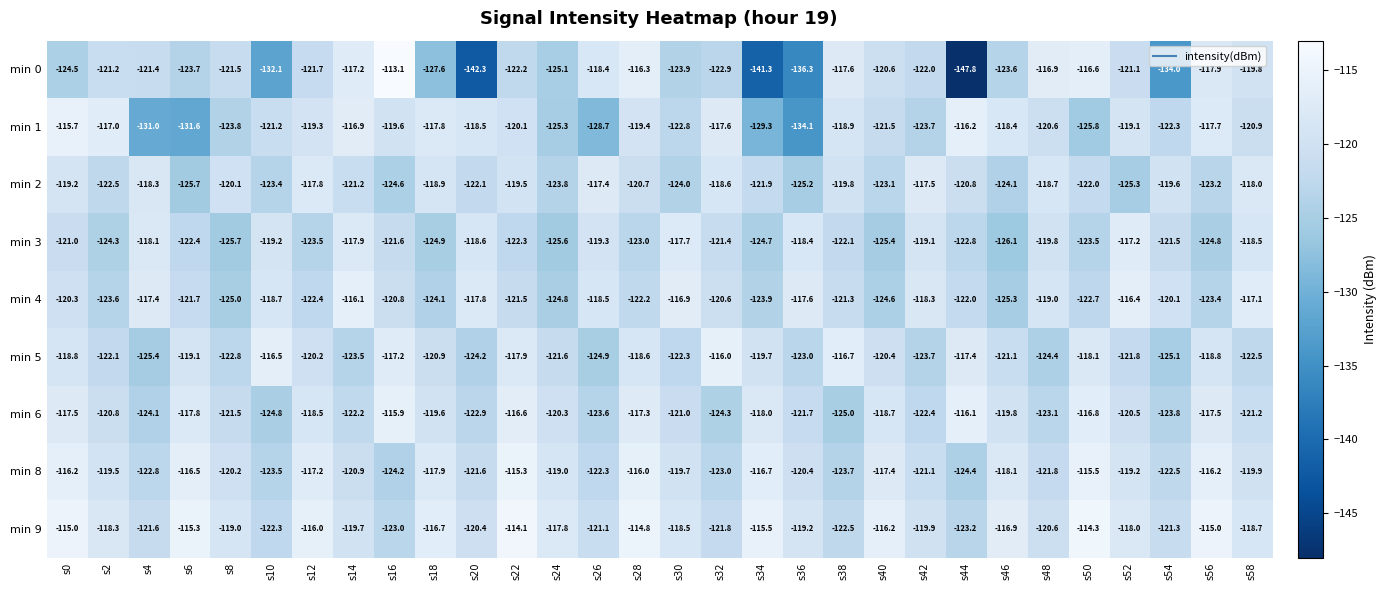

Which series changed the most between s36 and s40?

min 0